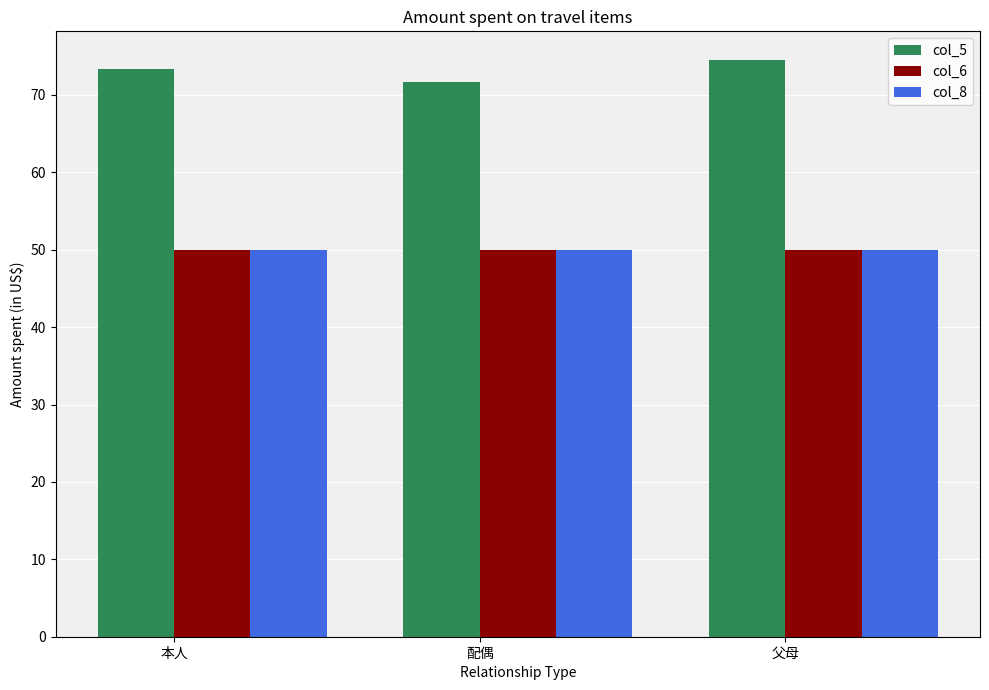

What is the spread (max minus min) of values at 本人?

23.3